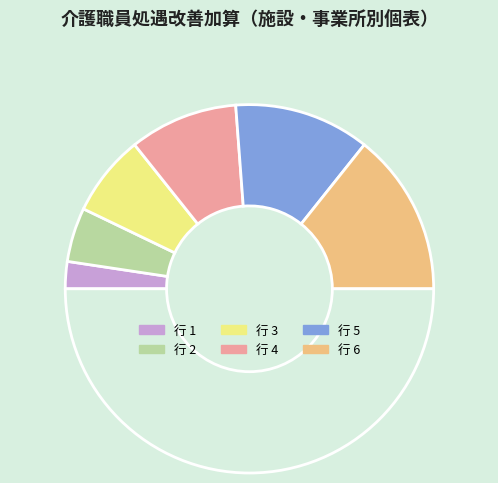

How many slices are in this pie chart?

7